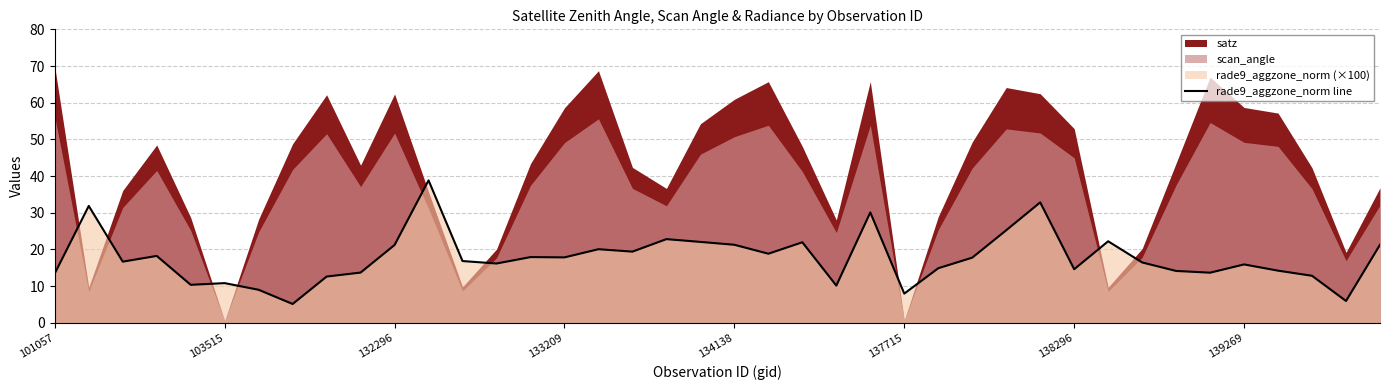

What is the highest value of the rade9_aggzone_norm line series?

38.8